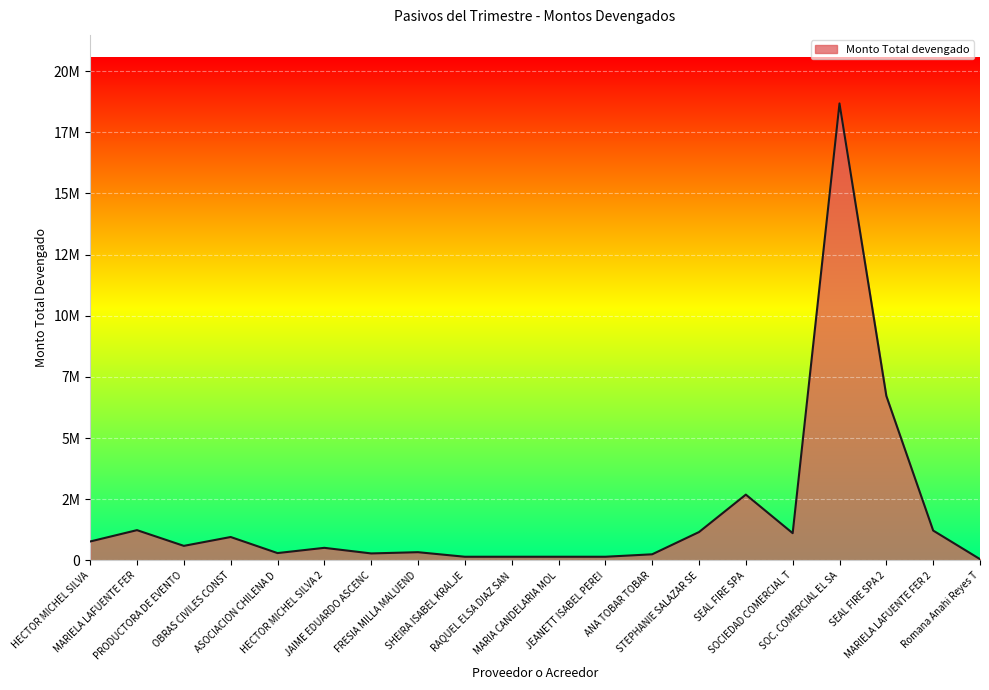

What value does the data have at SOCIEDAD COMERCIAL T?

1113840